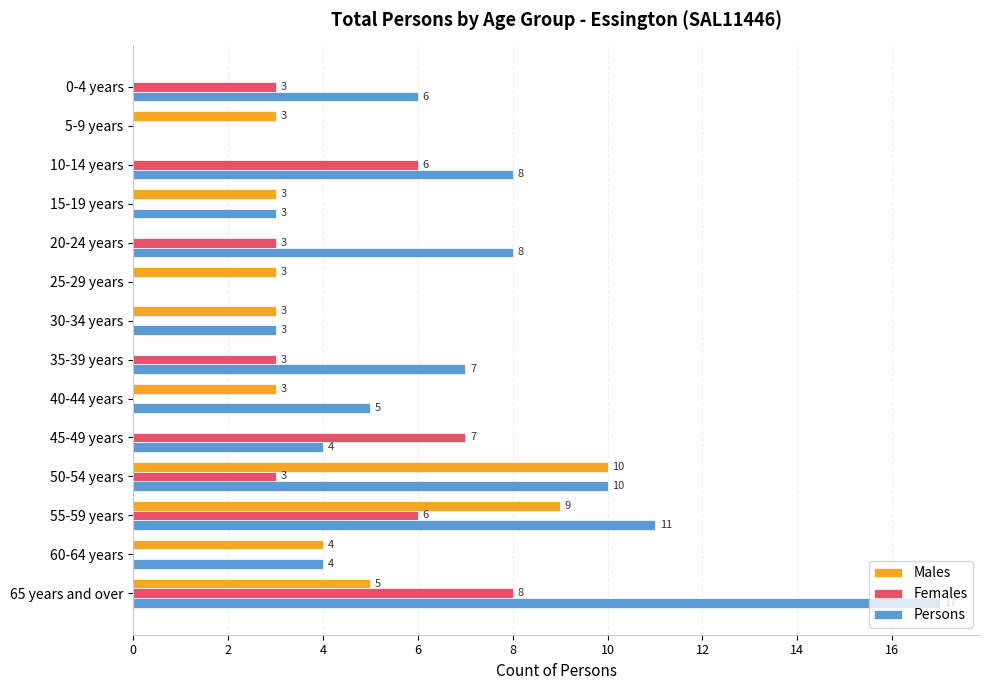

Is it true that Males equals -4 at 45-49 years?

False